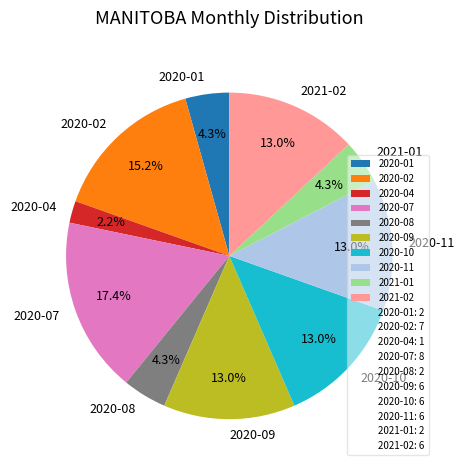

Count the number of slices in the pie.

10